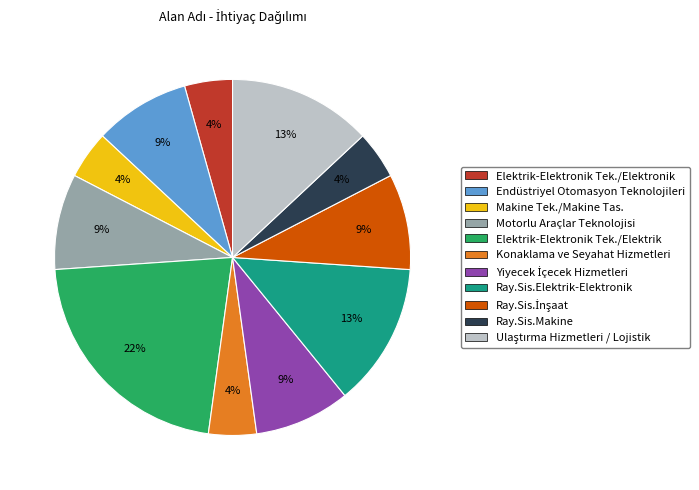

To the nearest percent, what is the average slice percentage?

9%